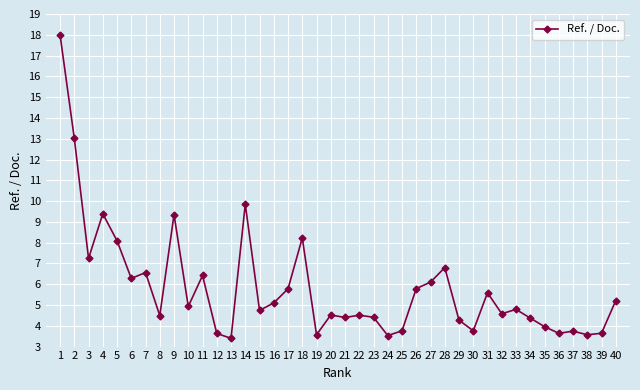

Is it true that the value at 12 is 3.6?

True